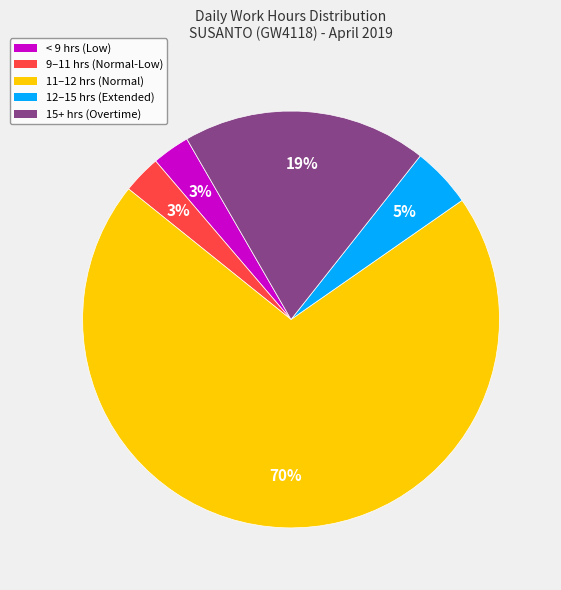

Does any single category account for the majority?

Yes